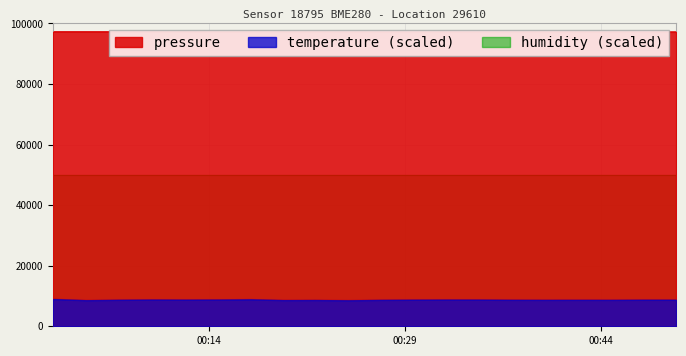

The value of pressure at 2023-02-24T00:22:10 is 97232.8. True or false?

True